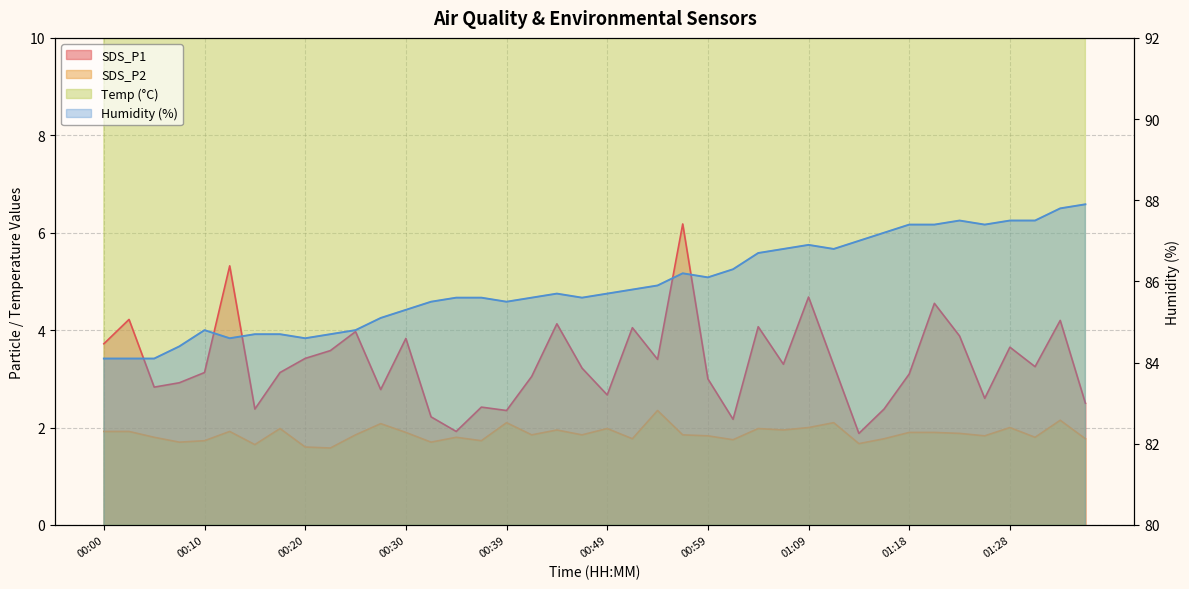

At which category does the chart reach its peak across all series?

01:35